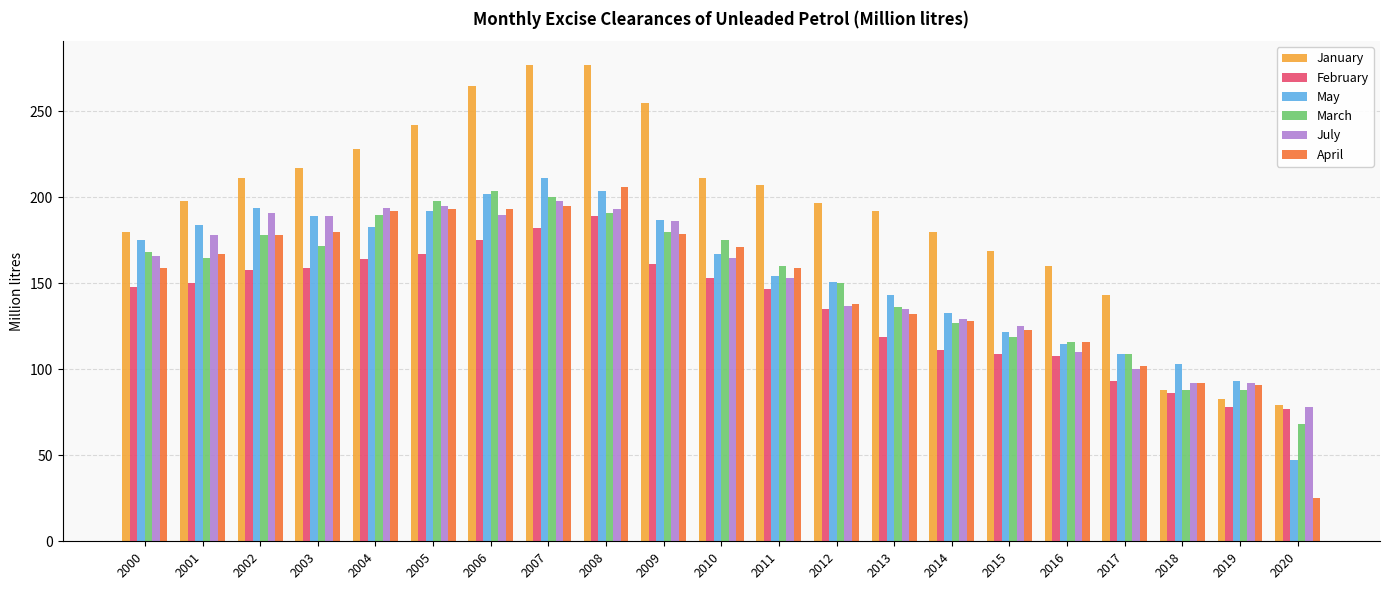

Is it true that March equals 83 at 2007?

False